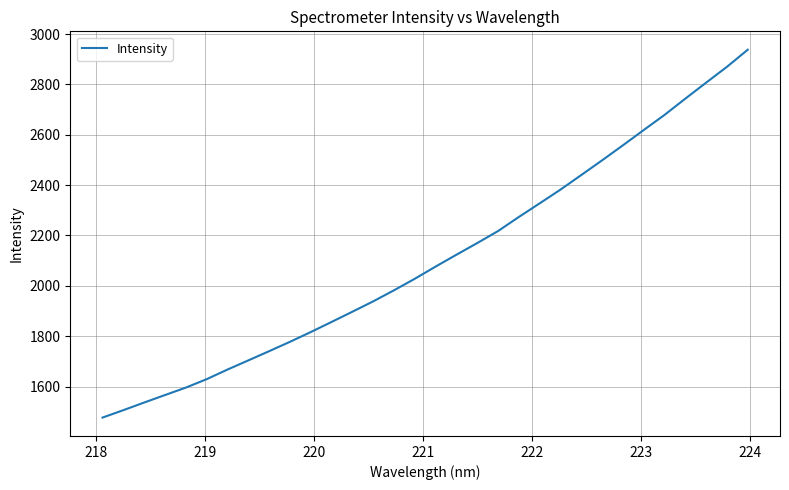

What is the difference between the maximum and minimum values?

1460.9